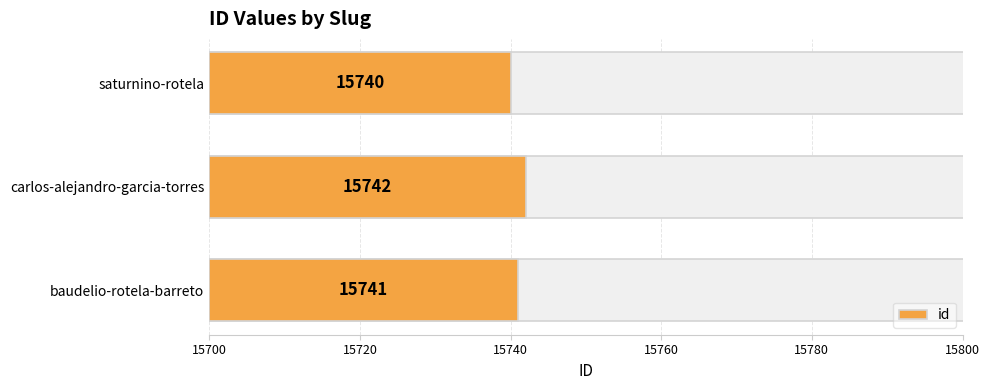

Where is the data nearest to the value 41?

baudelio-rotela-barreto